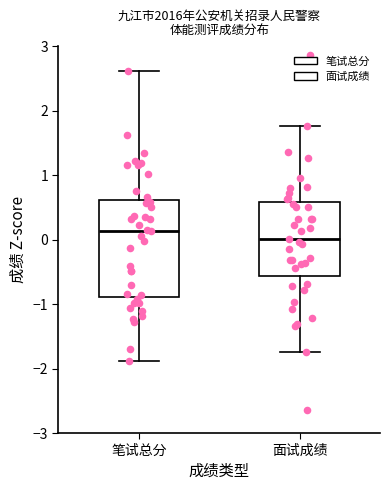

Comparing the boxes themselves (not the whiskers), which one is the tallest?

笔试总分